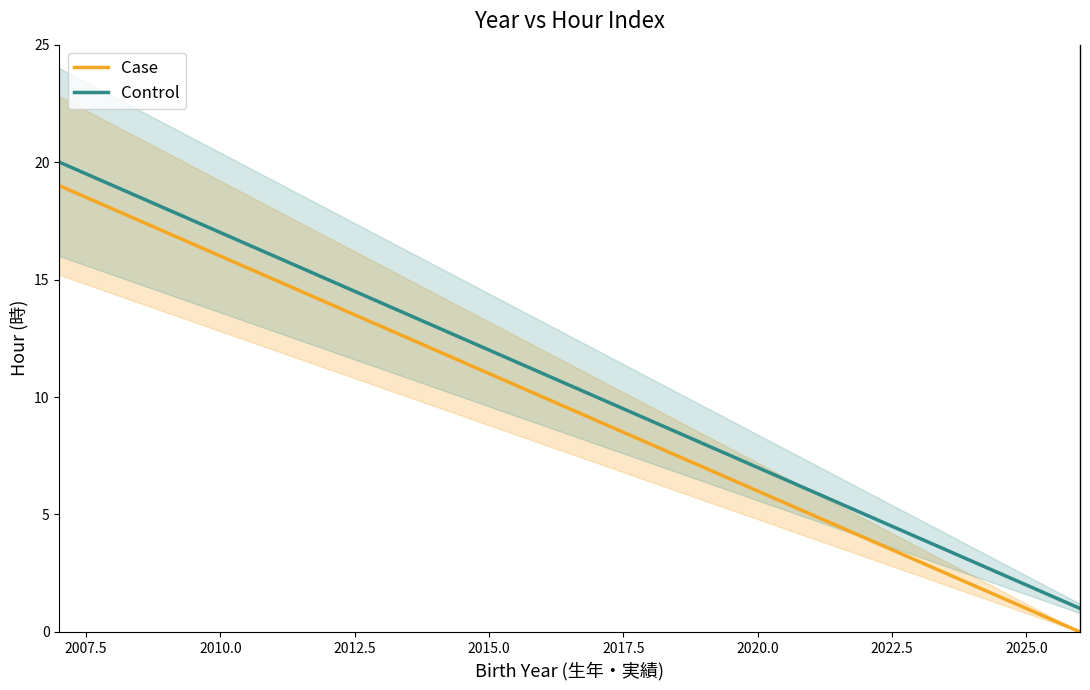

True or false: Case and Control intersect in this chart.

False